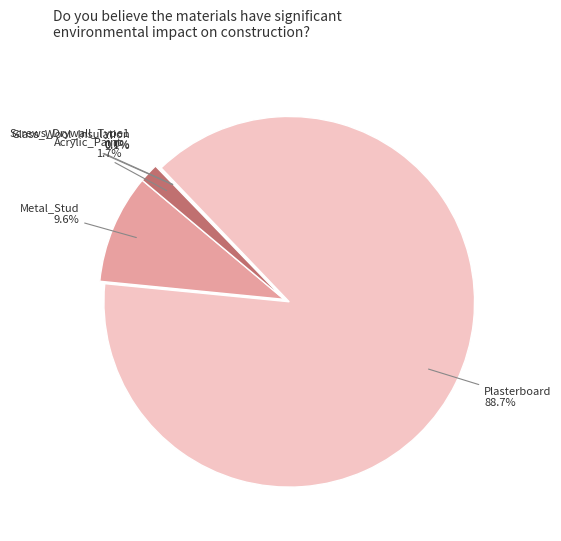

Which category has the biggest portion of the pie?

Plasterboard